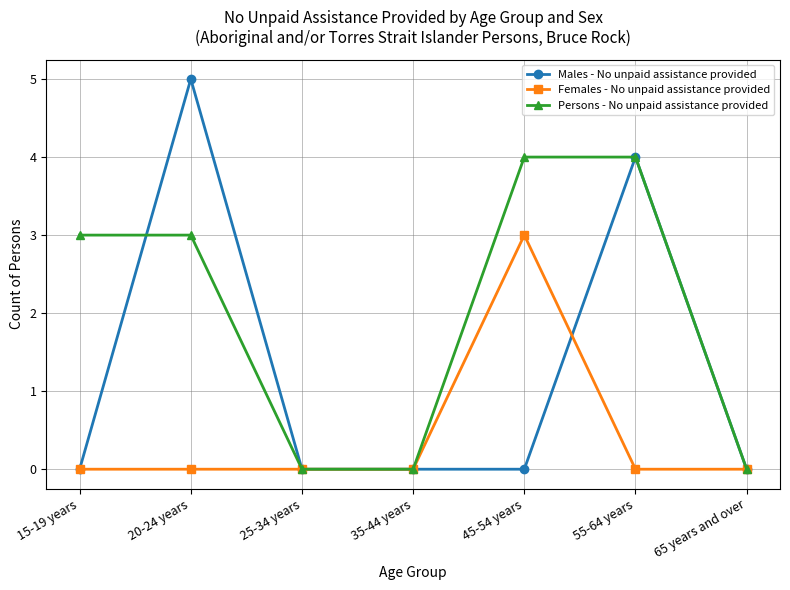

Which series changed the most between 15-19 years and 20-24 years?

Males - No unpaid assistance provided